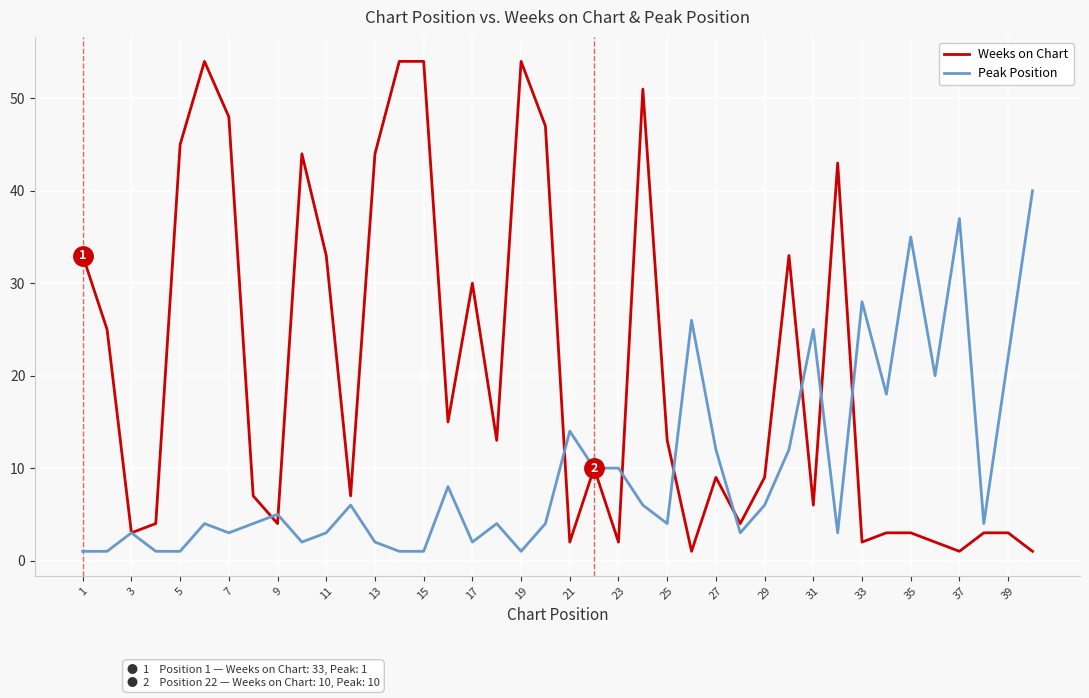

List the series in order of their peak value, lowest first.

Peak Position, Weeks on Chart